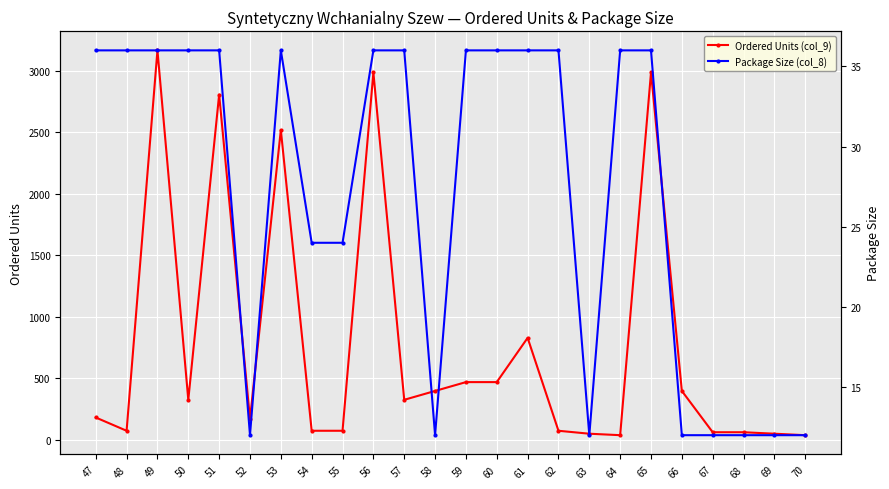

What is the sum of all Package Size (col_8) values?

648